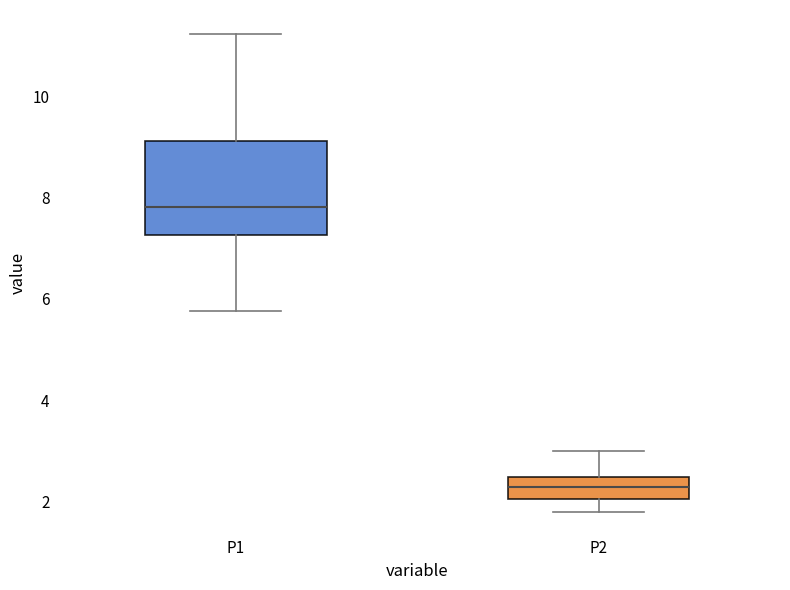

Reading left to right, read every box against the y-axis: the position of its median line, the range the box covers, and the ends of its whiskers. The values are not printed on the chart, so give them approximately, as read against the axis.

P1: median 7.8, box 7.2 to 9.2, whiskers 5.8 to 11.2
P2: median 2.2, box 2.0 to 2.4, whiskers 1.8 to 3.0